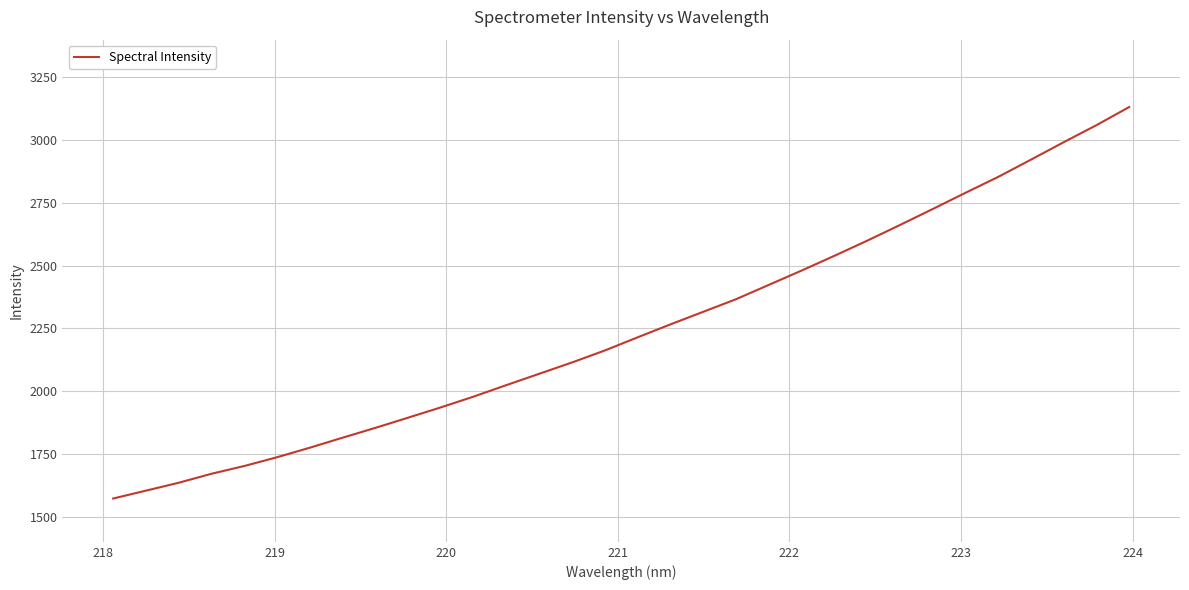

What is the difference between the maximum and minimum values?

1559.1